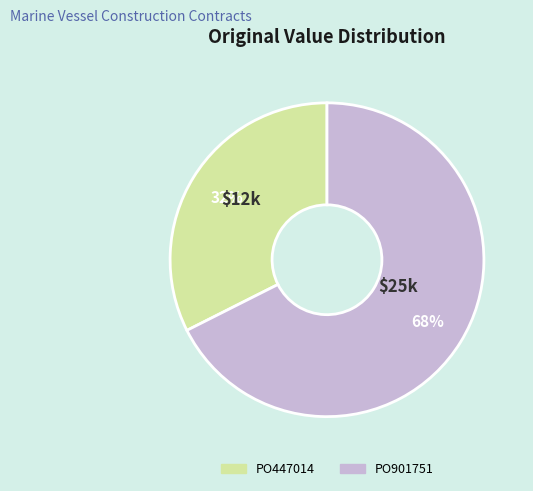

Is the sum of PO901751 and PO447014 greater than half?

Yes